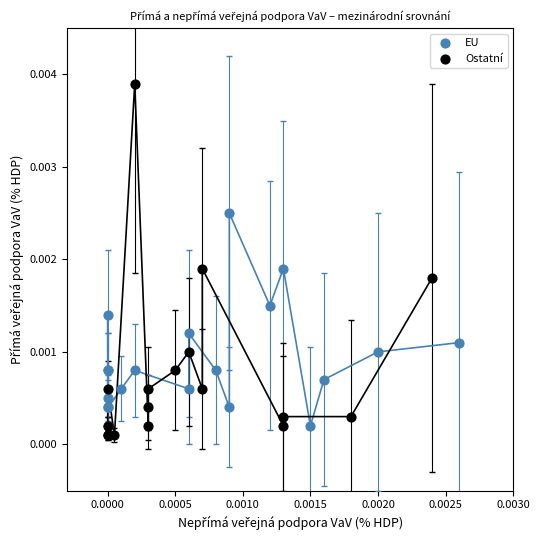

Which series has the widest spread of Y values?

Ostatní